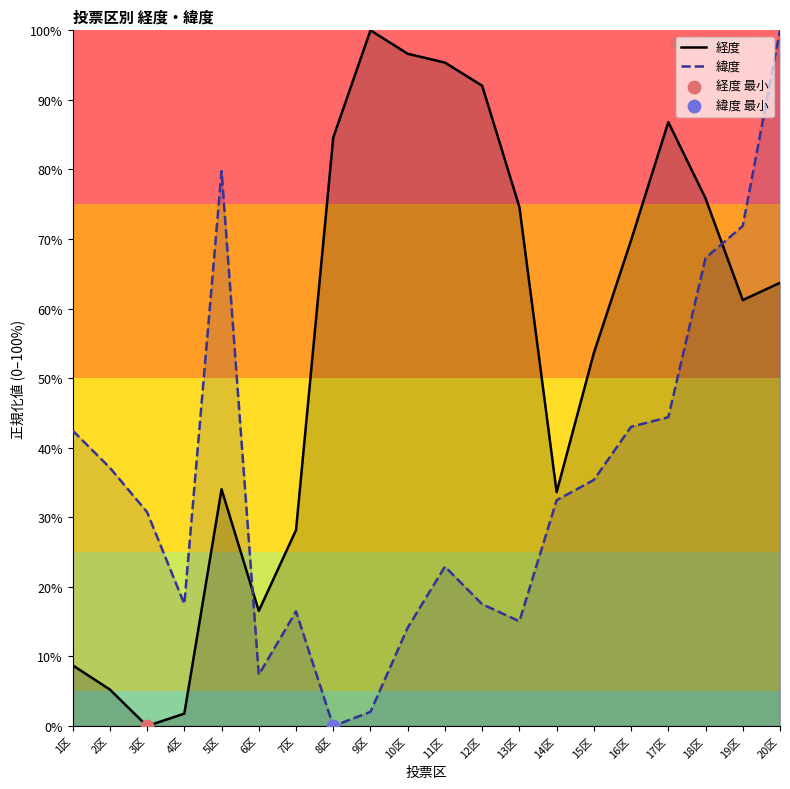

Is the value of 経度 at 5区 greater than the value of 緯度 at 4区?

Yes